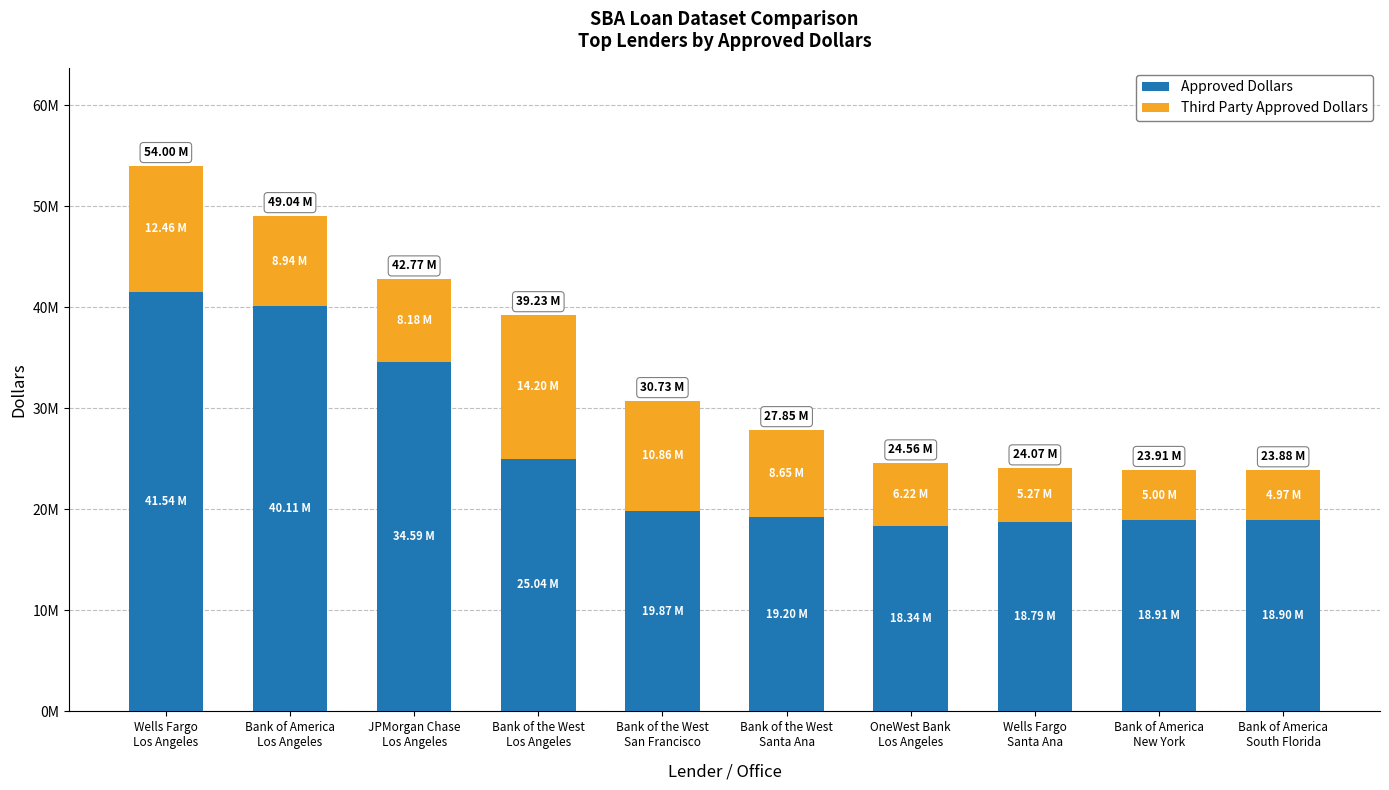

Which series has the largest range (max minus min)?

Approved Dollars